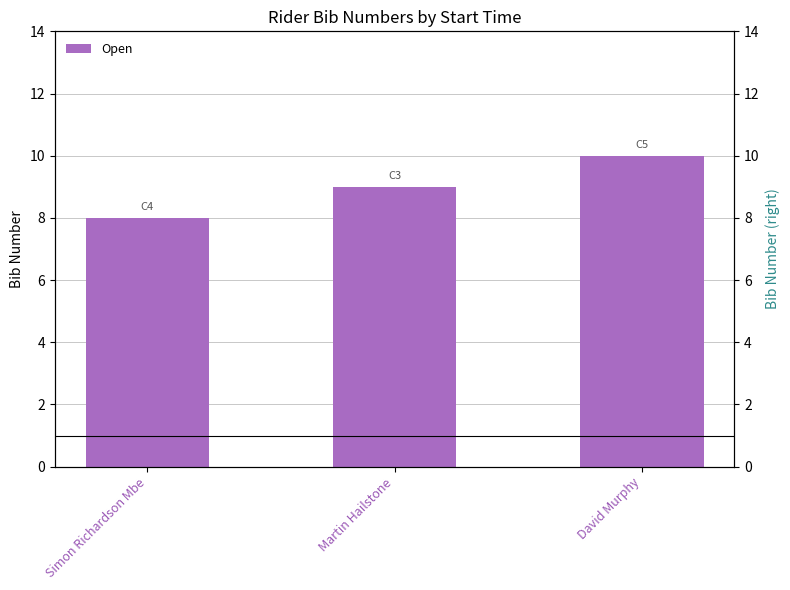

What is the label of the 1st bar from the left?

Simon Richardson Mbe